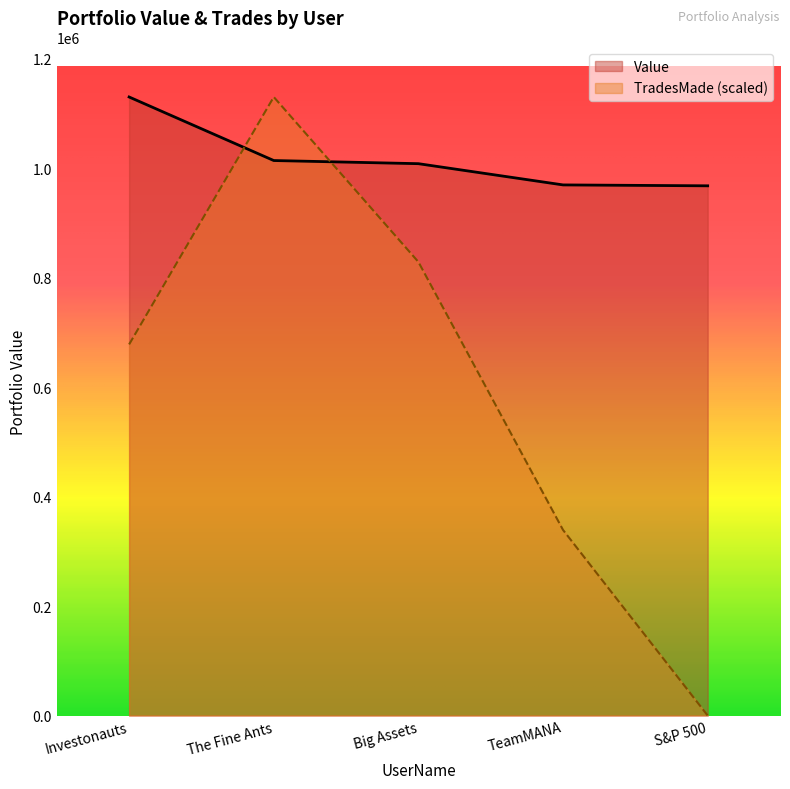

At which label does TradesMade reach its minimum?

S&P 500